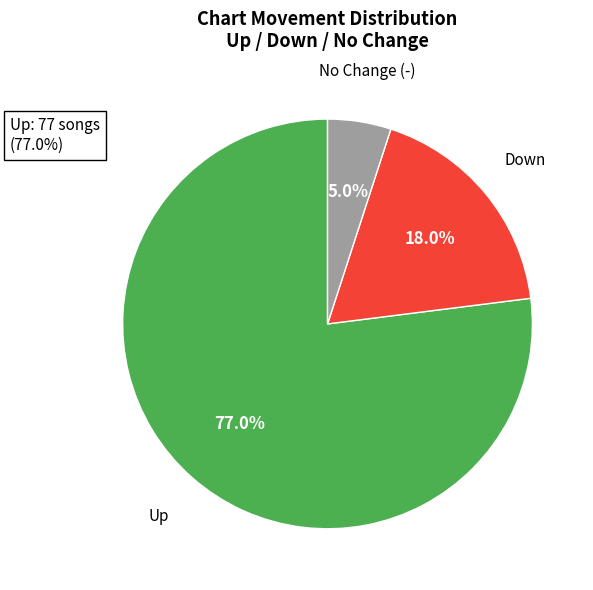

Which slice is the smallest?

No Change (-)